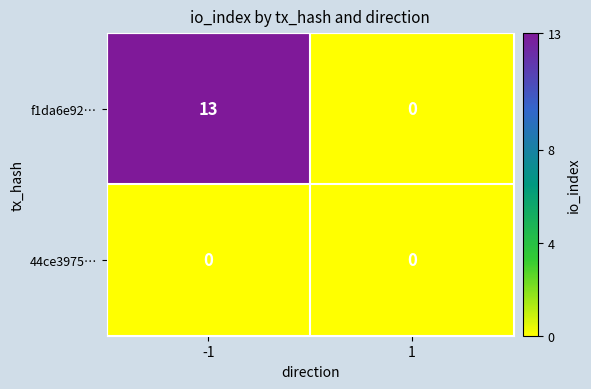

True or false: f1da6e92… has a value of 0 at 1.

True